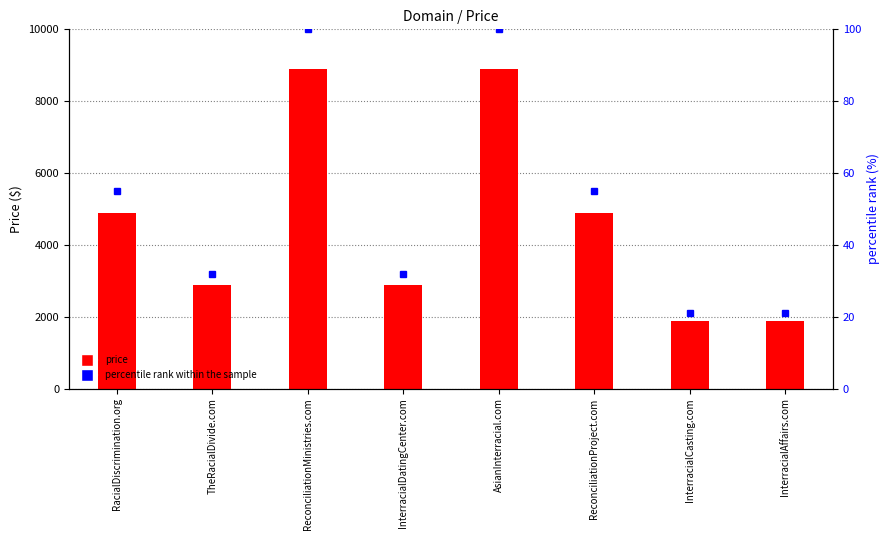

What is the value of the percentile rank within the sample bar at the 6th from the left?

55